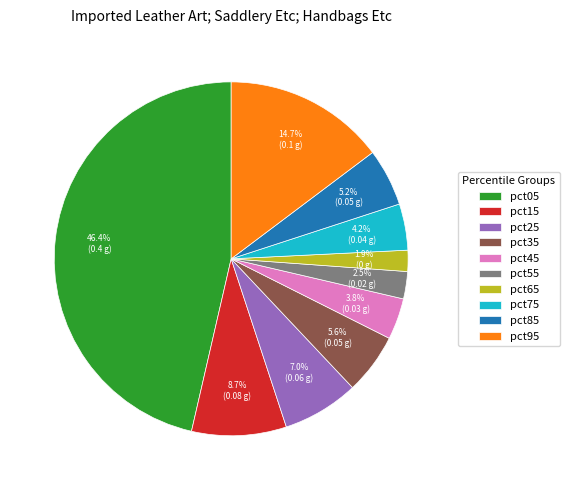

Does any single category account for the majority?

No